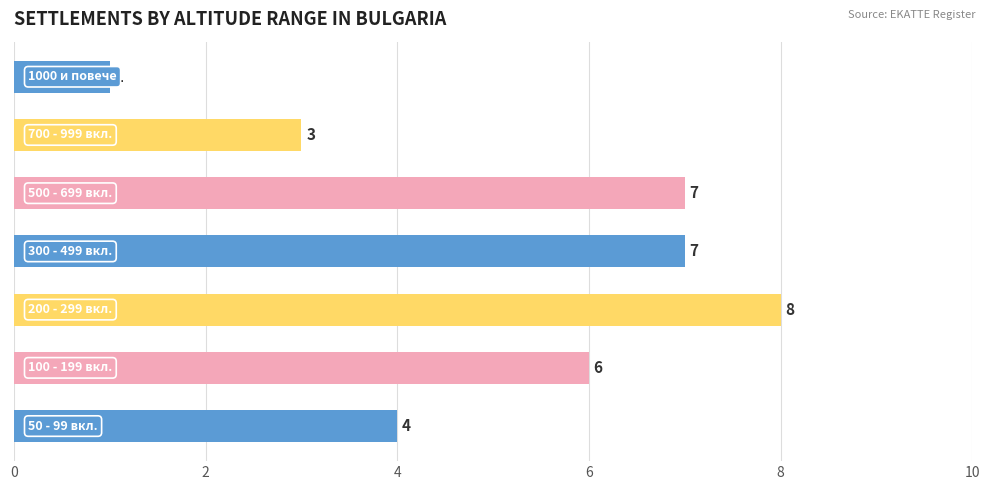

Reading bottom to top, list all the values displayed in this chart.

4	6	8	7	7	3	1